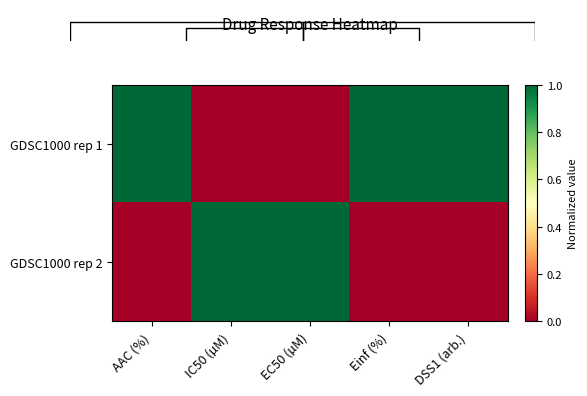

Rank the categories by GDSC1000 rep 1 value from lowest to highest.

IC50 (µM), EC50 (µM), AAC (%), Einf (%), DSS1 (arb.)